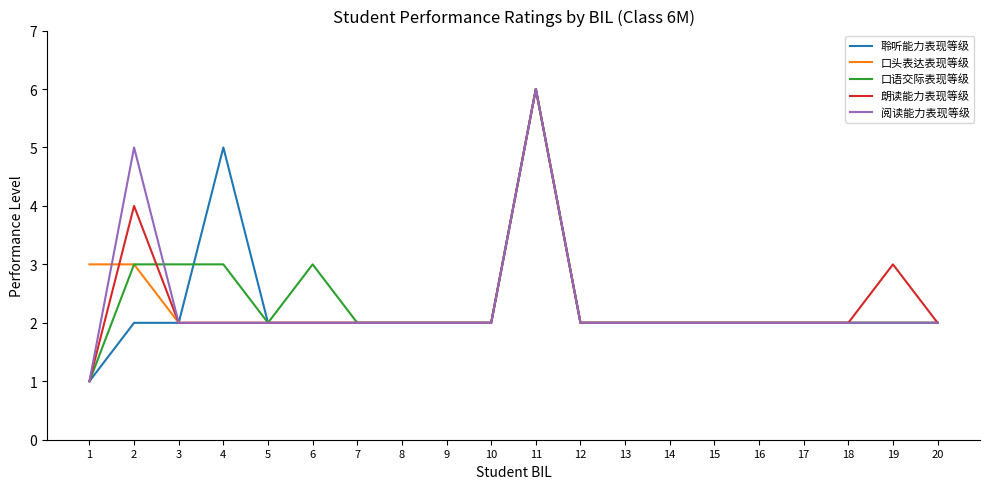

What is the sum of all 口语交际表现等级 values?

47